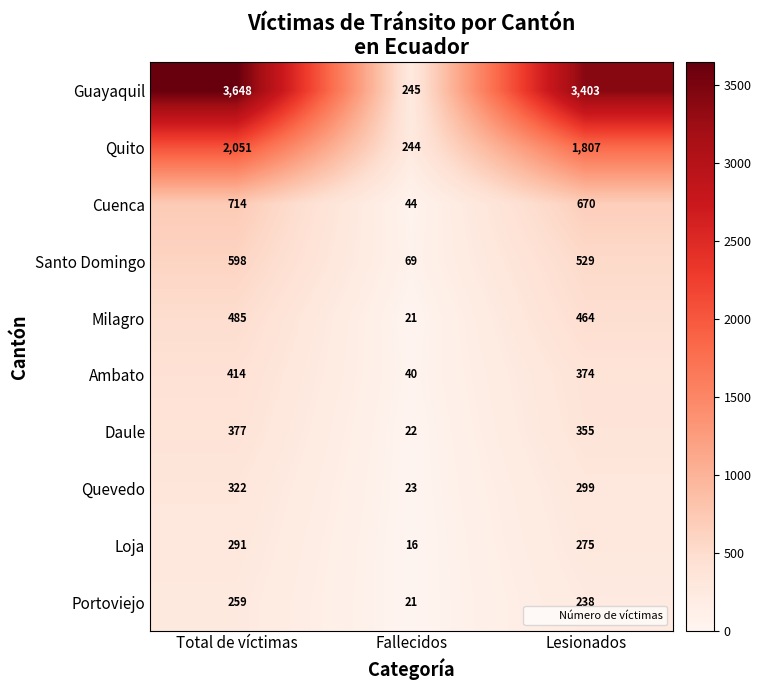

Reading left to right, list all the values displayed in this chart.

Guayaquil: Total de víctimas=3648	Fallecidos=245	Lesionados=3403
Quito: Total de víctimas=2051	Fallecidos=244	Lesionados=1807
Cuenca: Total de víctimas=714	Fallecidos=44	Lesionados=670
Santo Domingo: Total de víctimas=598	Fallecidos=69	Lesionados=529
Milagro: Total de víctimas=485	Fallecidos=21	Lesionados=464
Ambato: Total de víctimas=414	Fallecidos=40	Lesionados=374
Daule: Total de víctimas=377	Fallecidos=22	Lesionados=355
Quevedo: Total de víctimas=322	Fallecidos=23	Lesionados=299
Loja: Total de víctimas=291	Fallecidos=16	Lesionados=275
Portoviejo: Total de víctimas=259	Fallecidos=21	Lesionados=238